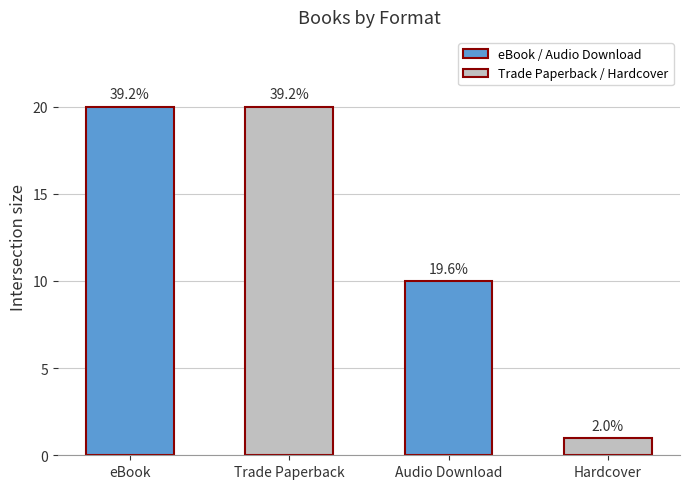

What is the approximate value at Audio Download, to the nearest 5?

10